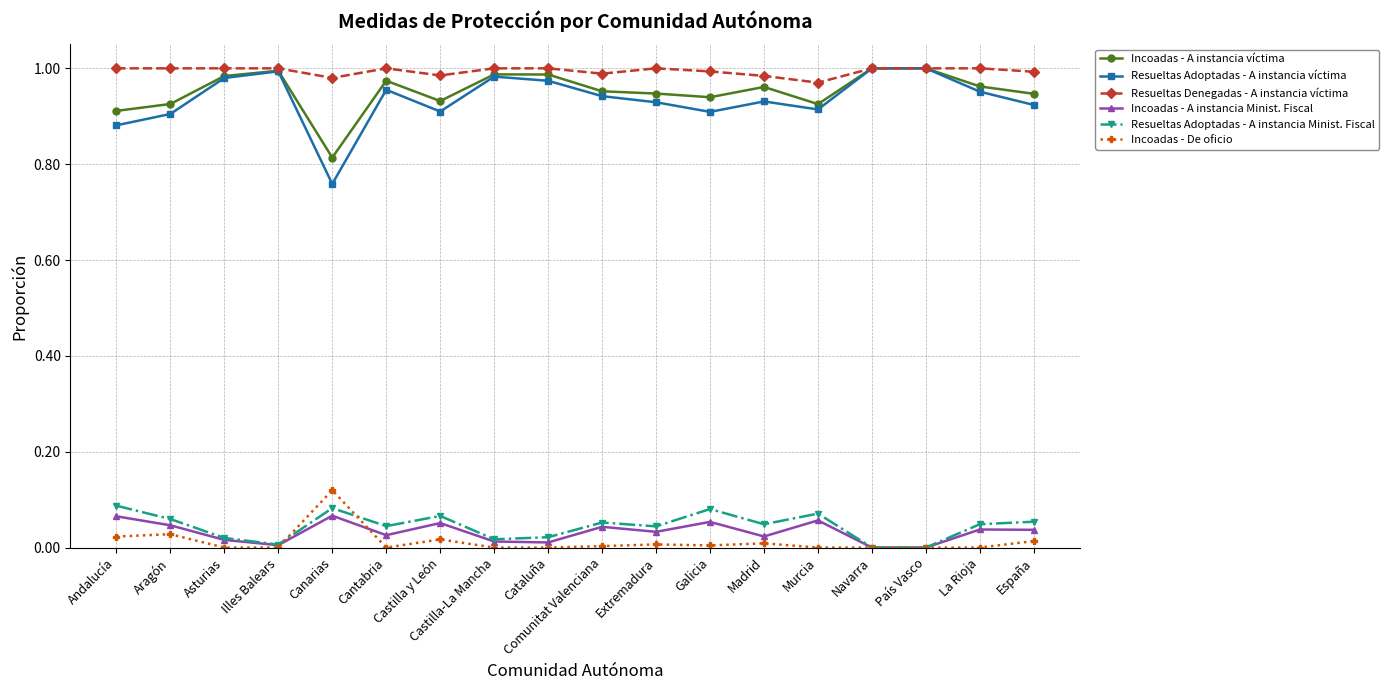

What is the label of the 13th point from the right?

Cantabria